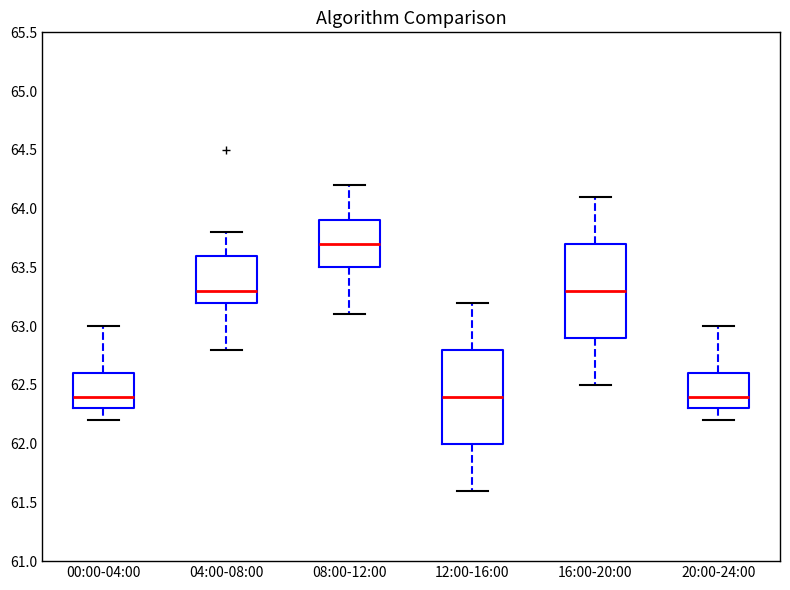

Reading left to right, read every box against the y-axis: the position of its median line, the range the box covers, and the ends of its whiskers. The values are not printed on the chart, so give them approximately, as read against the axis.

00:00-04:00: median 62.4, box 62.3 to 62.6, whiskers 62.2 to 63.0
04:00-08:00: median 63.3, box 63.2 to 63.6, whiskers 62.8 to 63.8
08:00-12:00: median 63.7, box 63.5 to 63.9, whiskers 63.1 to 64.2
12:00-16:00: median 62.4, box 62.0 to 62.8, whiskers 61.6 to 63.2
16:00-20:00: median 63.3, box 62.9 to 63.7, whiskers 62.5 to 64.1
20:00-24:00: median 62.4, box 62.3 to 62.6, whiskers 62.2 to 63.0